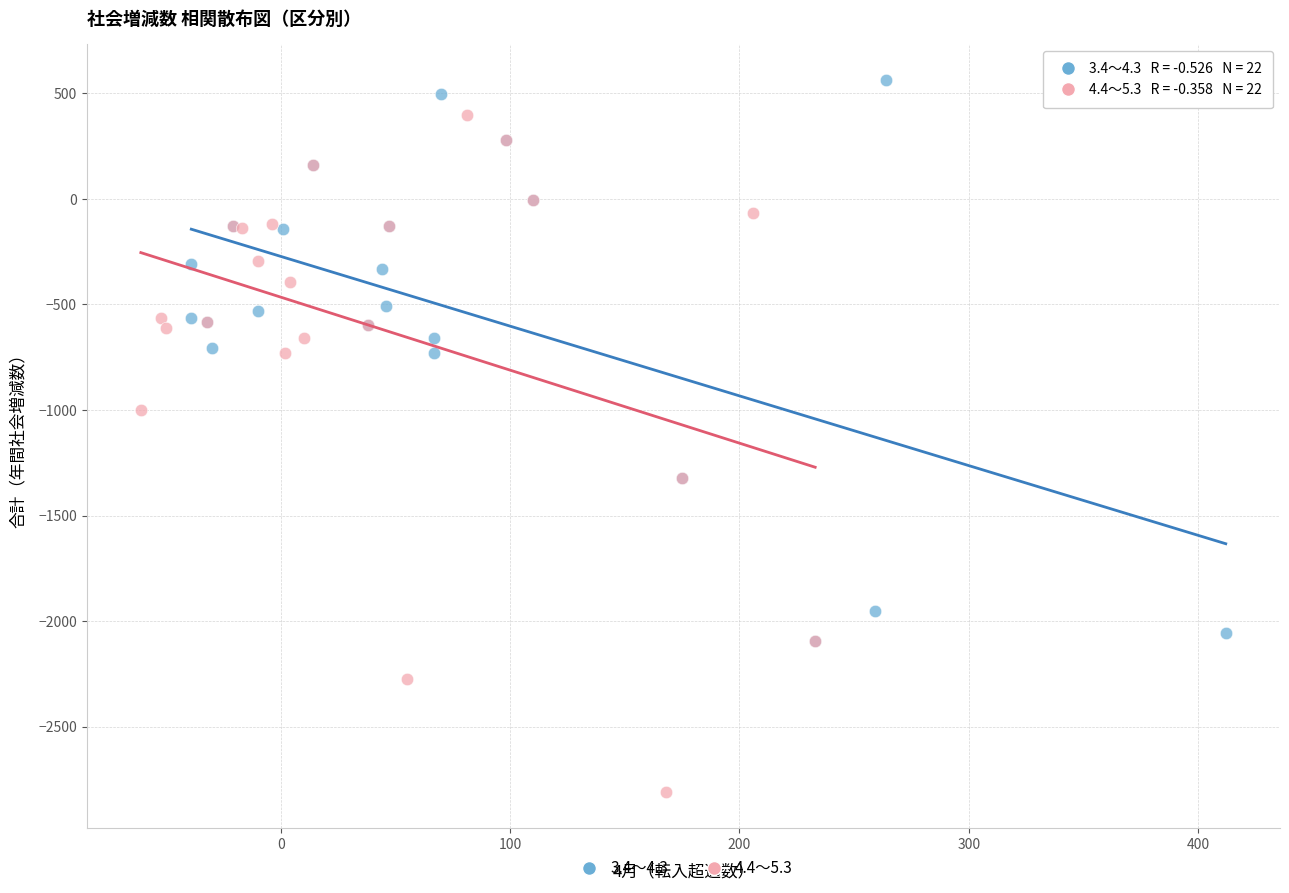

What are all the series names shown in the legend?

3.4～4.3, 4.4～5.3